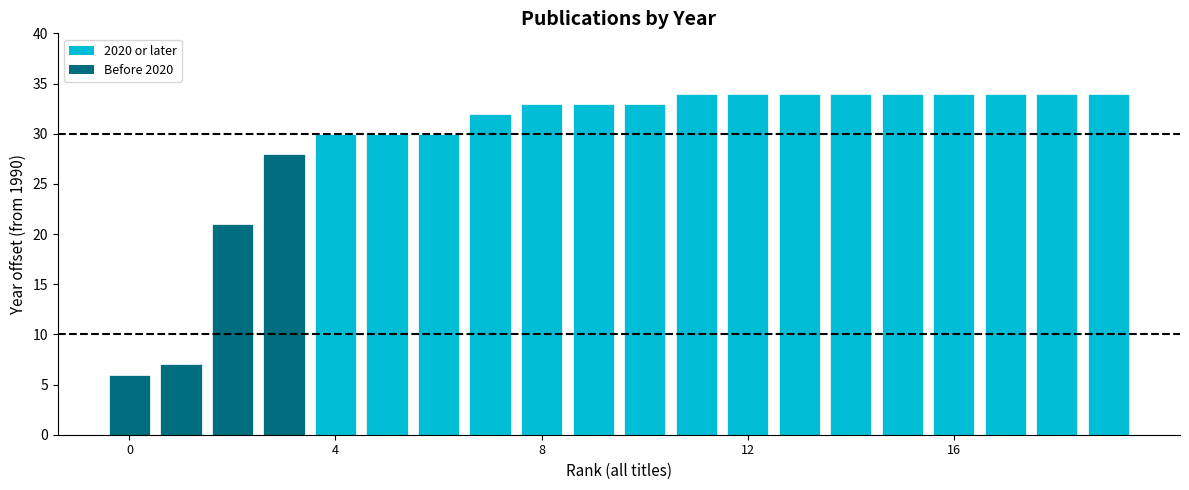

What is the difference between the second highest and minimum values?

28